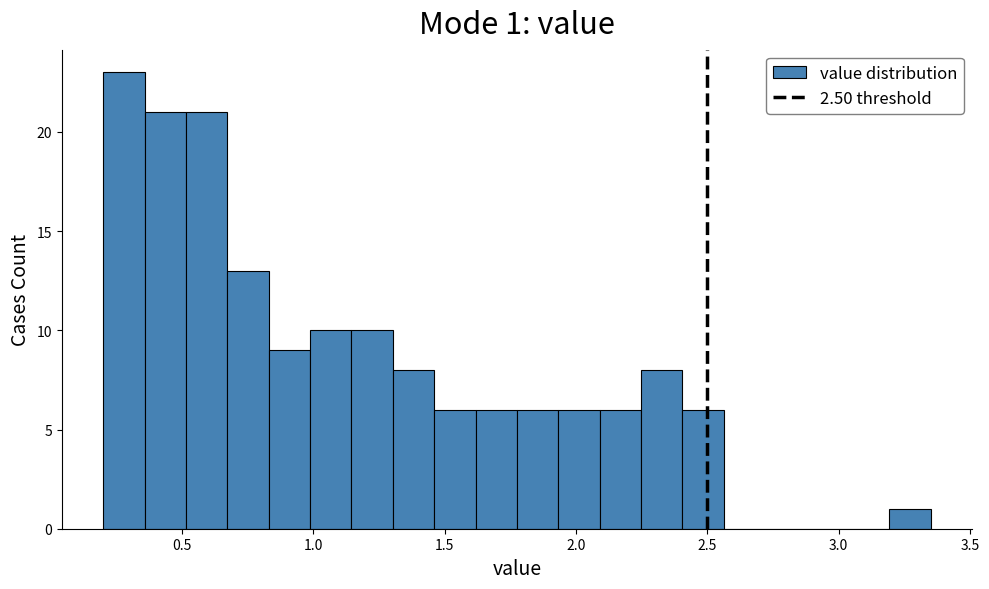

Read against the x-axis, roughly where is the centre of the tallest bar?

0.30